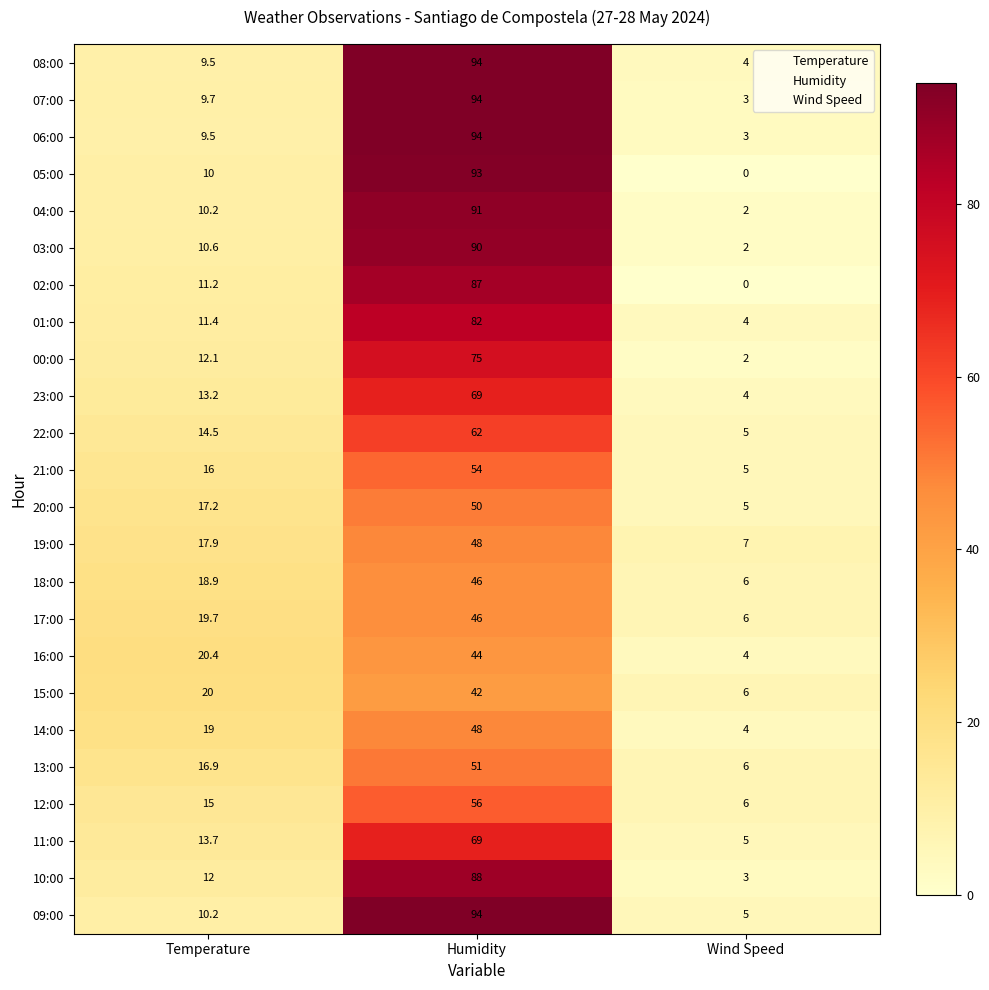

The 17:00 series shows 9.3 at Humidity. True or false?

False